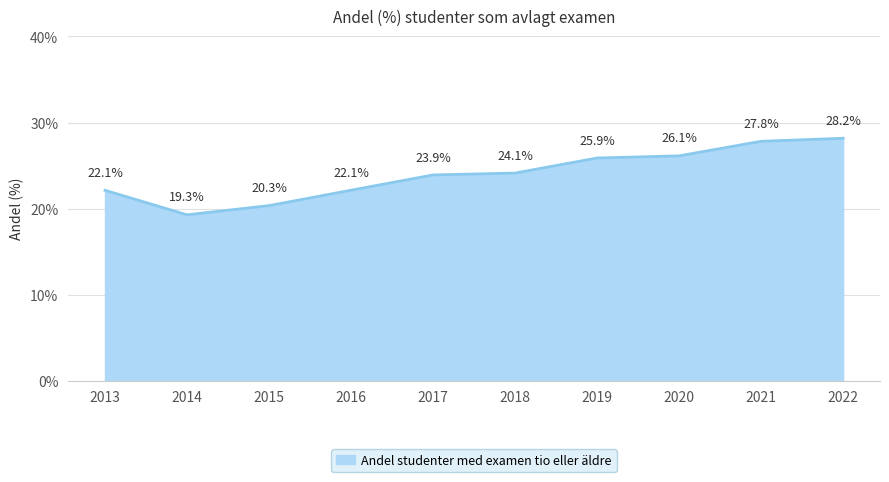

Reading left to right, transcribe all the data shown in this chart.

2013=0.2	2014=0.2	2015=0.2	2016=0.2	2017=0.2	2018=0.2	2019=0.3	2020=0.3	2021=0.3	2022=0.3